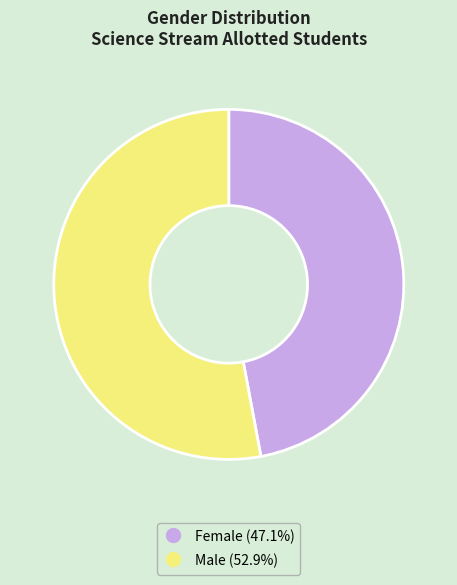

Which slice is the smallest?

Female